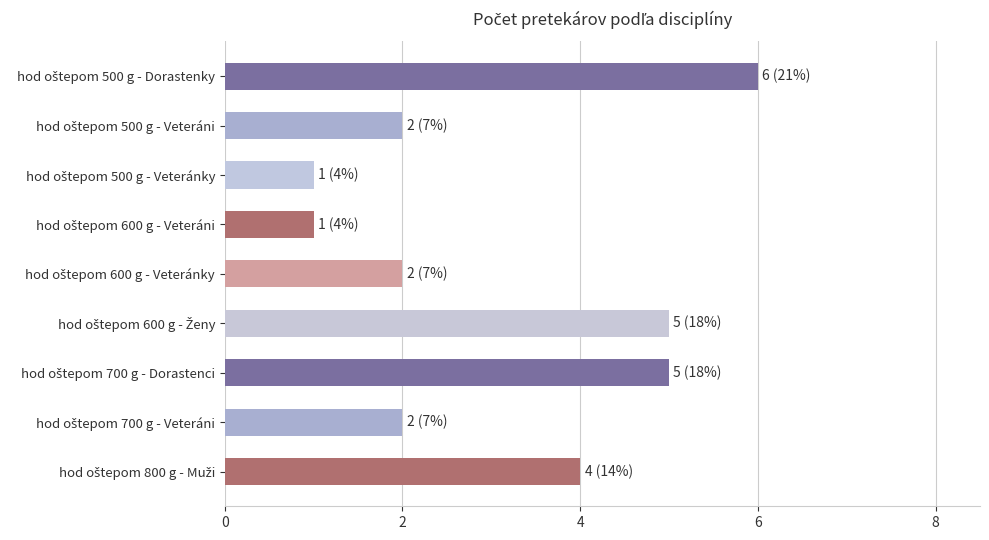

What is the smallest value displayed?

1